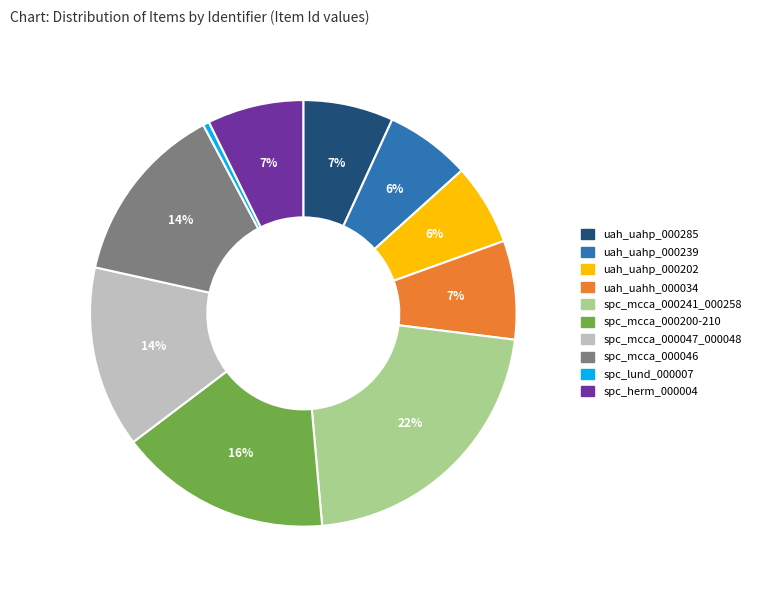

True or false: spc_mcca_000047_000048 accounts for 14% of the total.

True